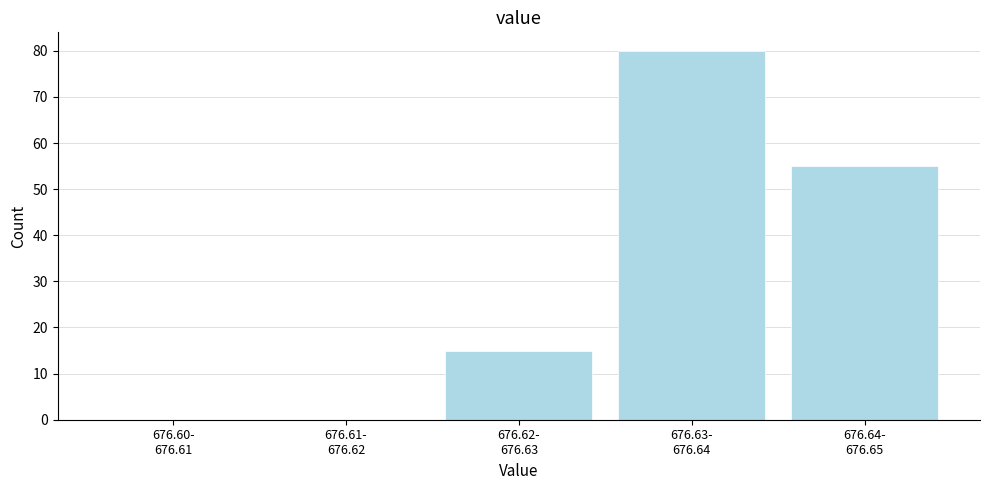

What is the sum of all values?

150